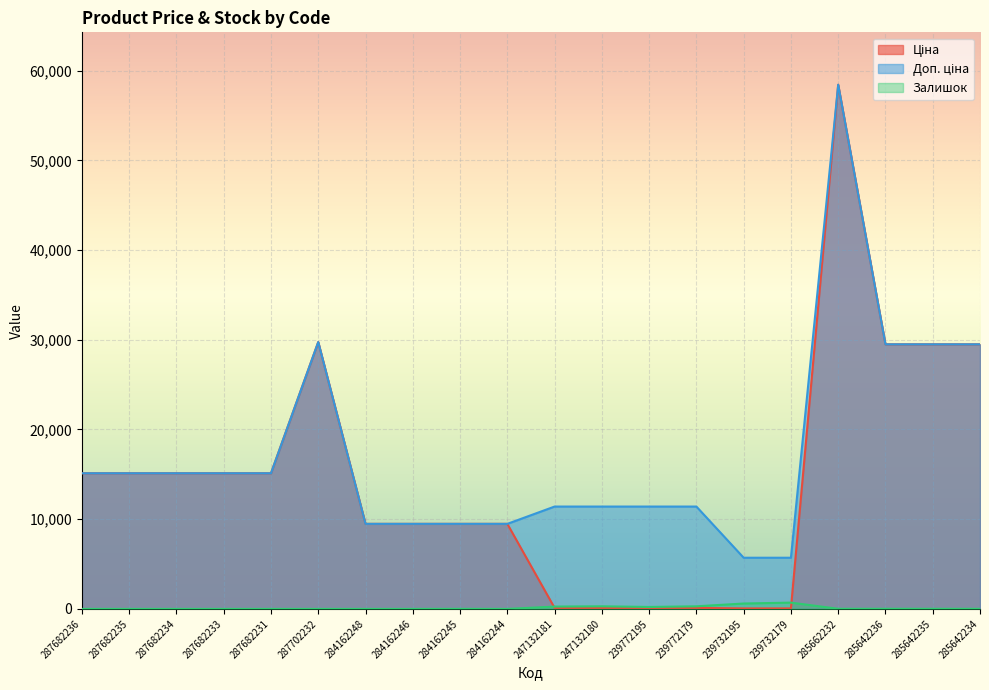

Does the chart display data point markers on the line(s)?

No